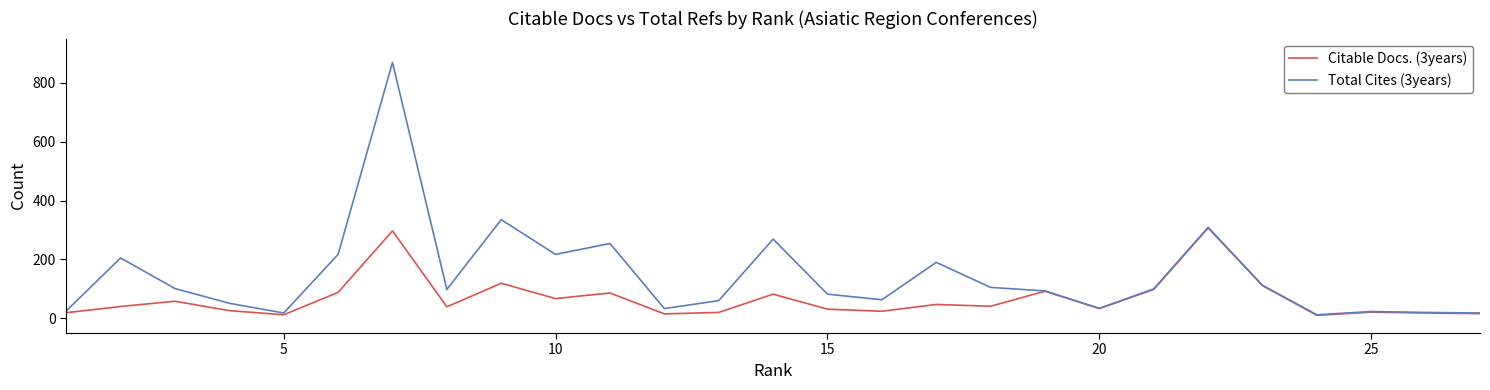

Rank the series by their maximum value, from lowest to highest.

Citable Docs. (3years), Total Cites (3years)